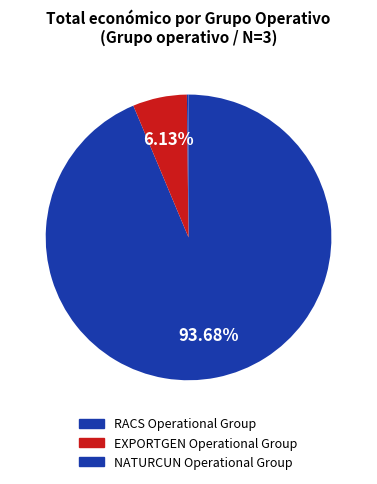

What percentage is the EXPORTGEN Operational Group slice, to the nearest percent?

6%